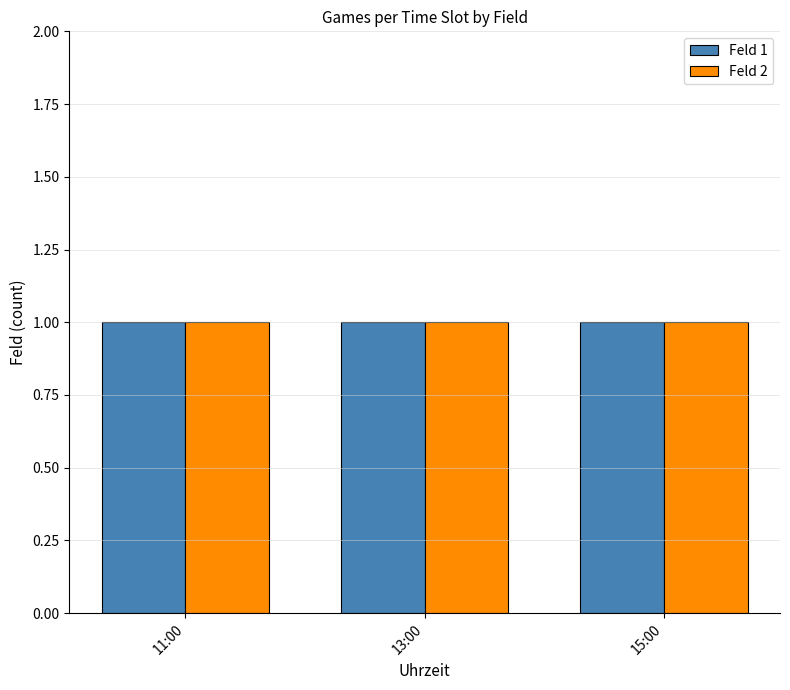

The Feld 2 series shows 3 at 15:00. True or false?

False